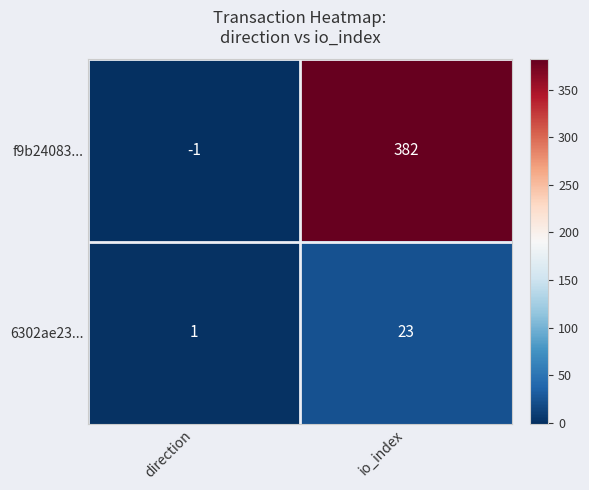

Reading left to right, transcribe all the data shown in this chart.

f9b24083...: -1	382
6302ae23...: 1	23